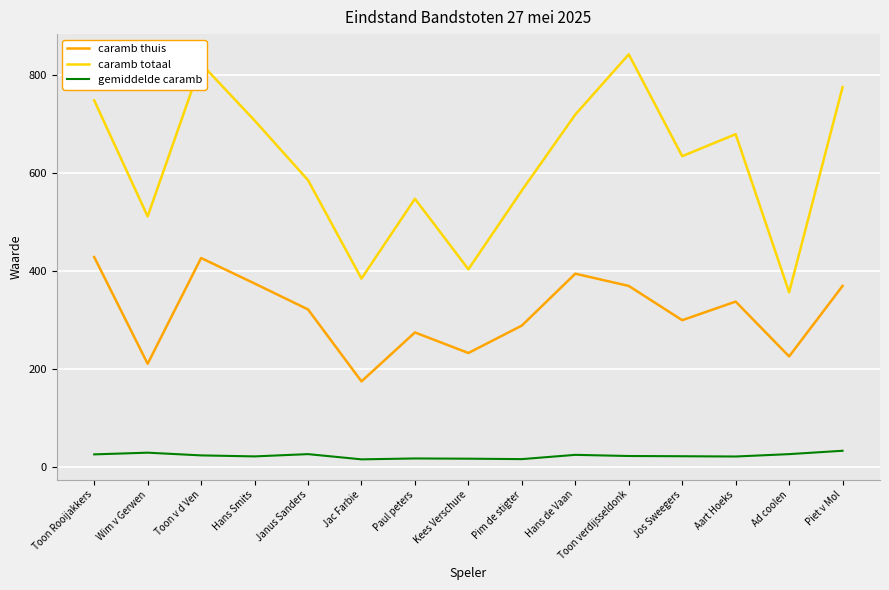

Which category has the highest value across all series?

Toon verdijsseldonk